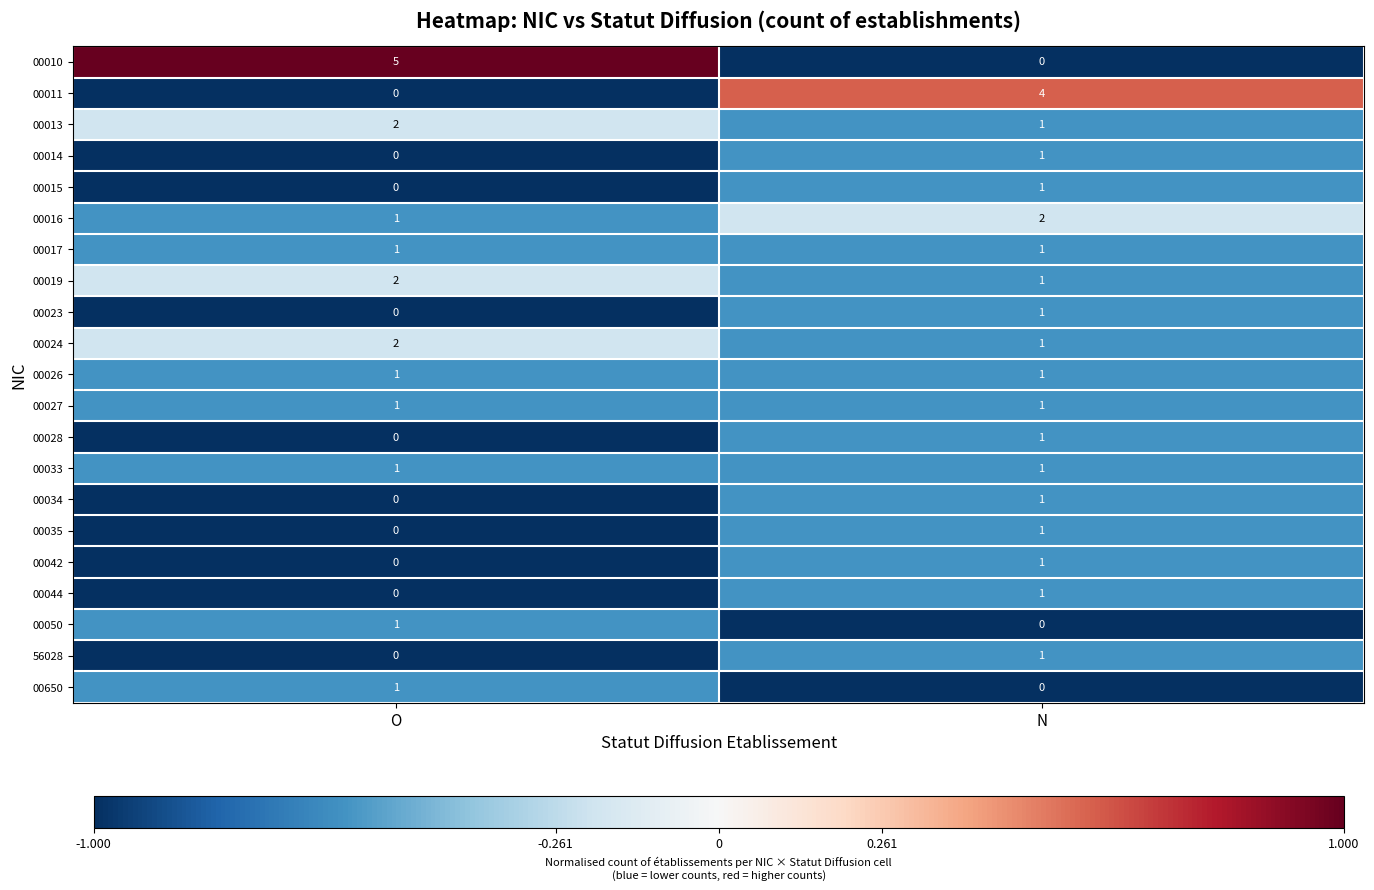

Which series has the widest spread of values?

00010